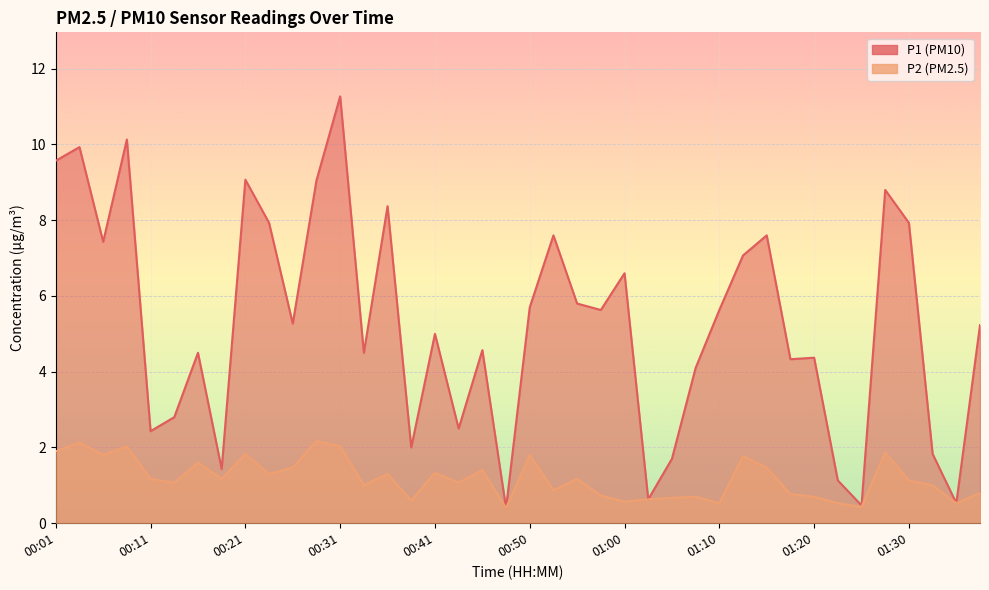

At how many categories does at least one series exceed 8?

8